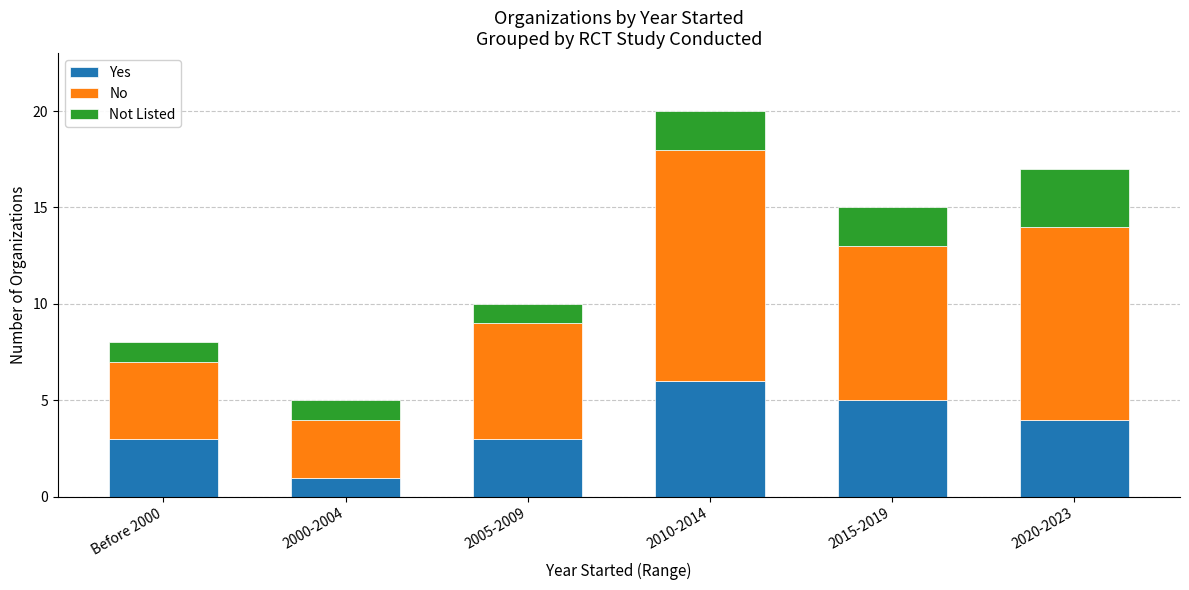

Which category has the highest value in the Yes series?

2010-2014